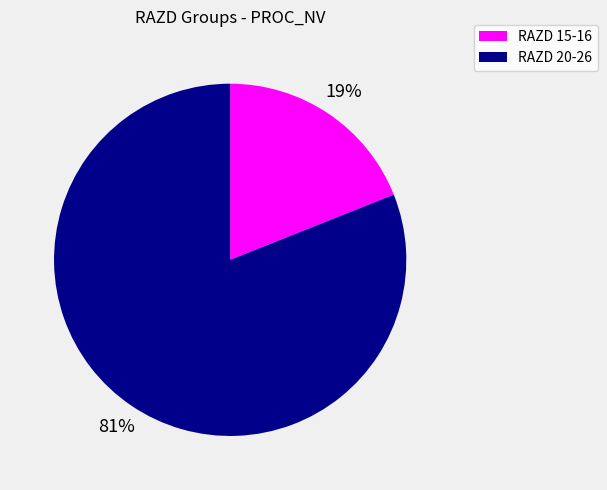

To the nearest percent, what is the average slice percentage?

50%